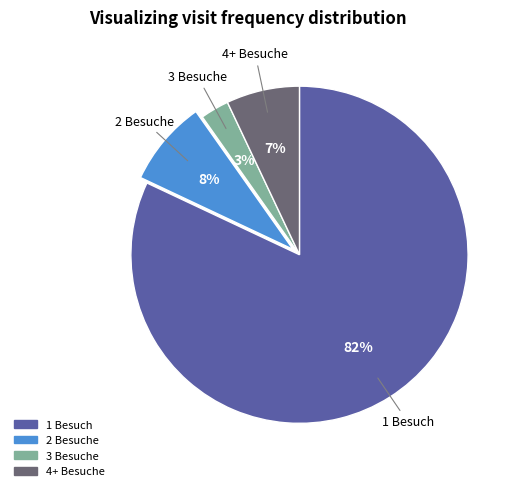

Is there a majority slice in this chart?

Yes